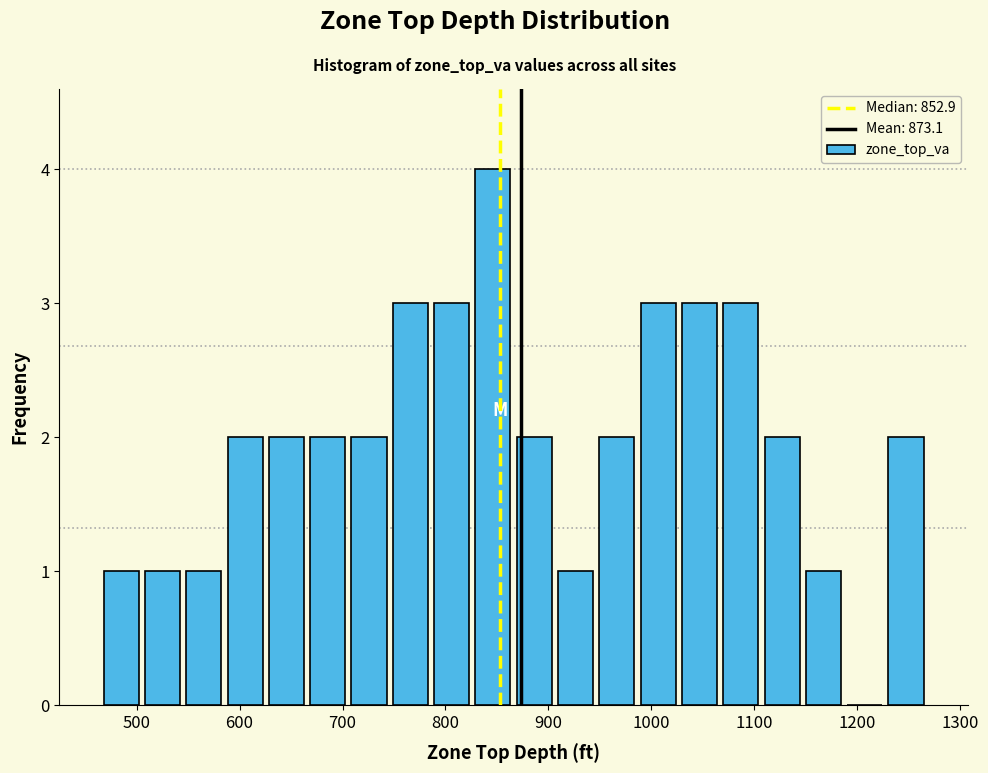

Which range on the x-axis has the tallest bar?

830 to 870